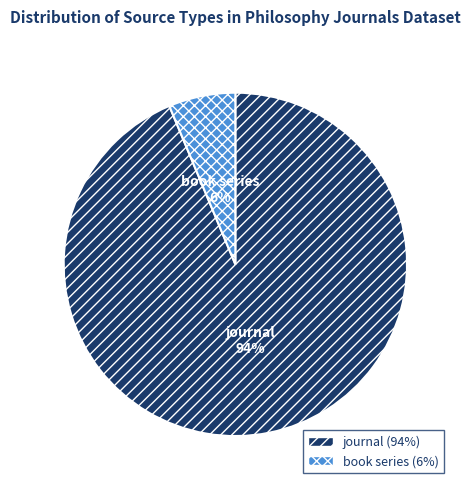

What percentage is the book series slice, to the nearest percent?

6%